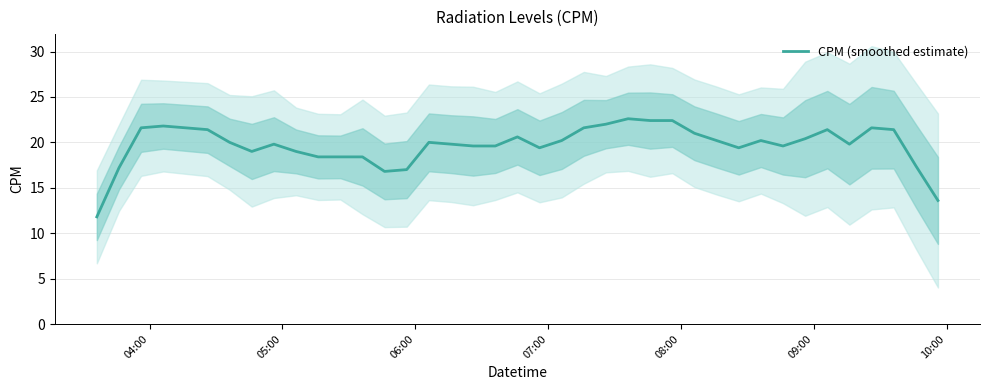

What is the difference between the maximum and minimum values?

10.8